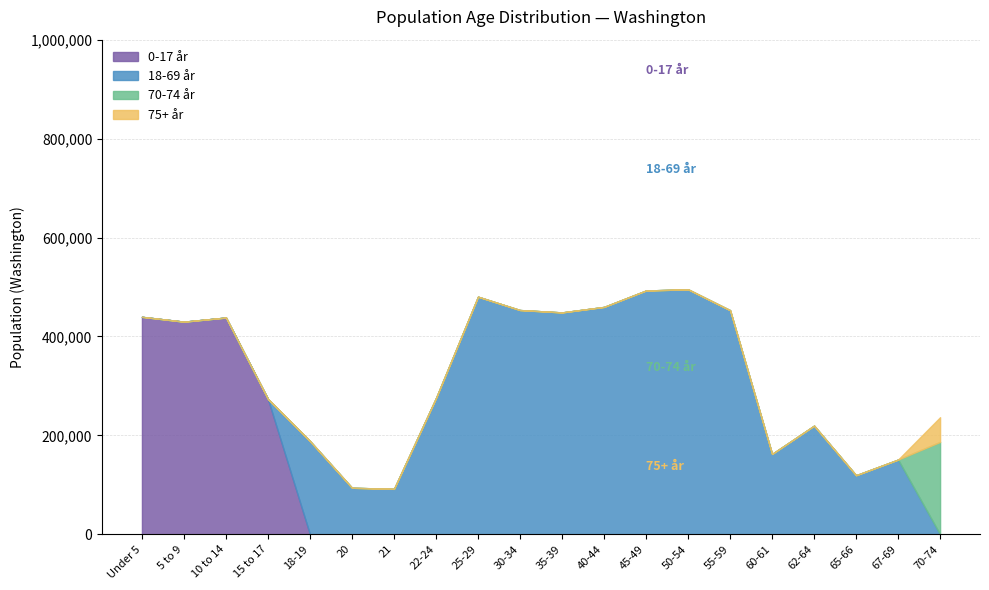

Between 15 to 17 and 65-66, which is larger?

15 to 17